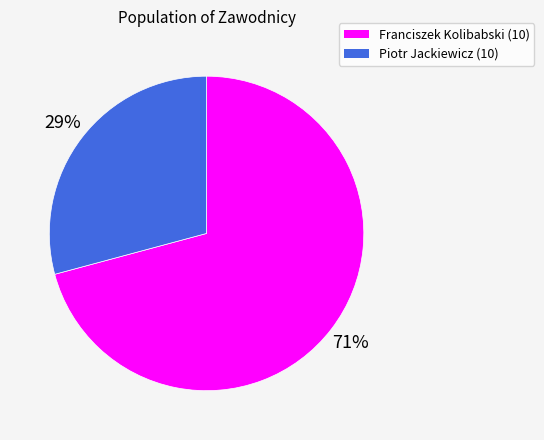

Does any single category account for the majority?

Yes